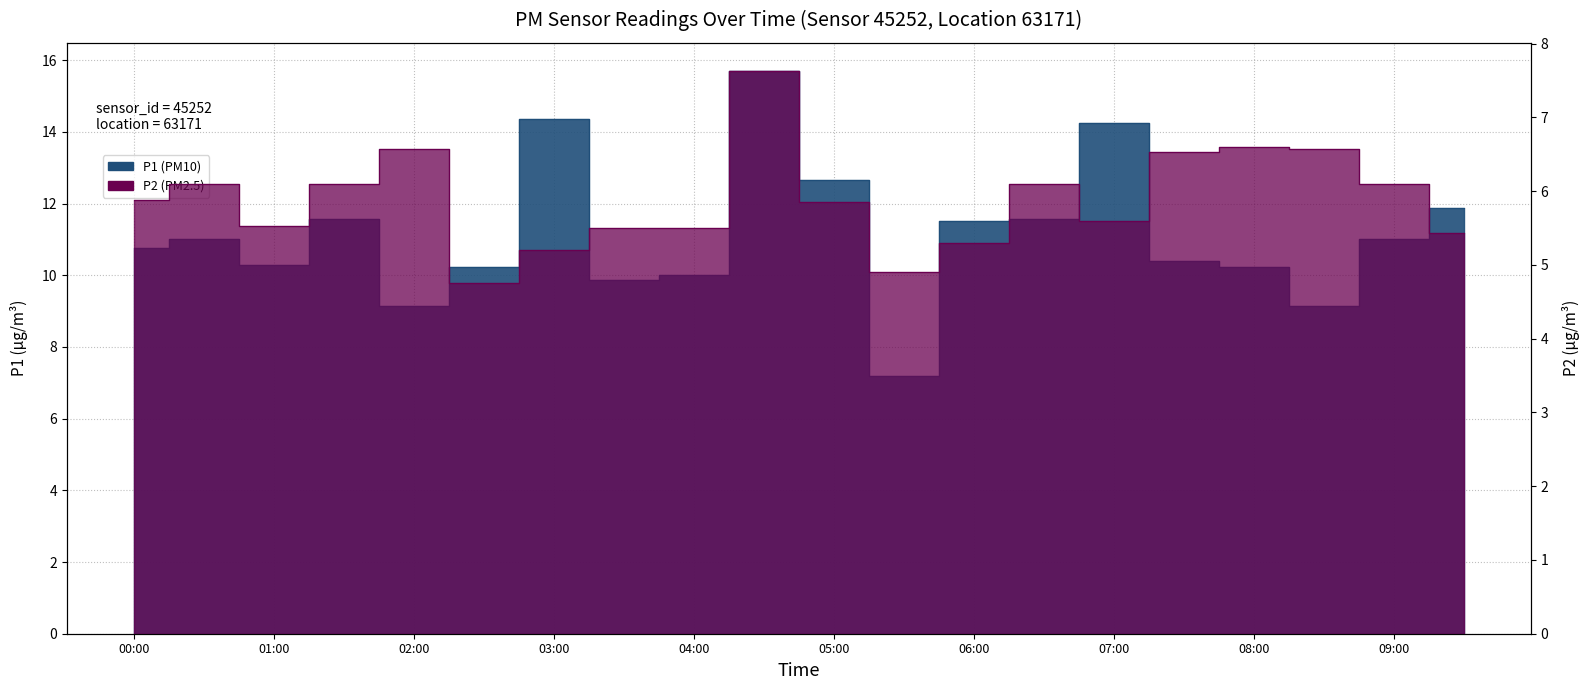

Where is P1 nearest to the value 11?

00:30